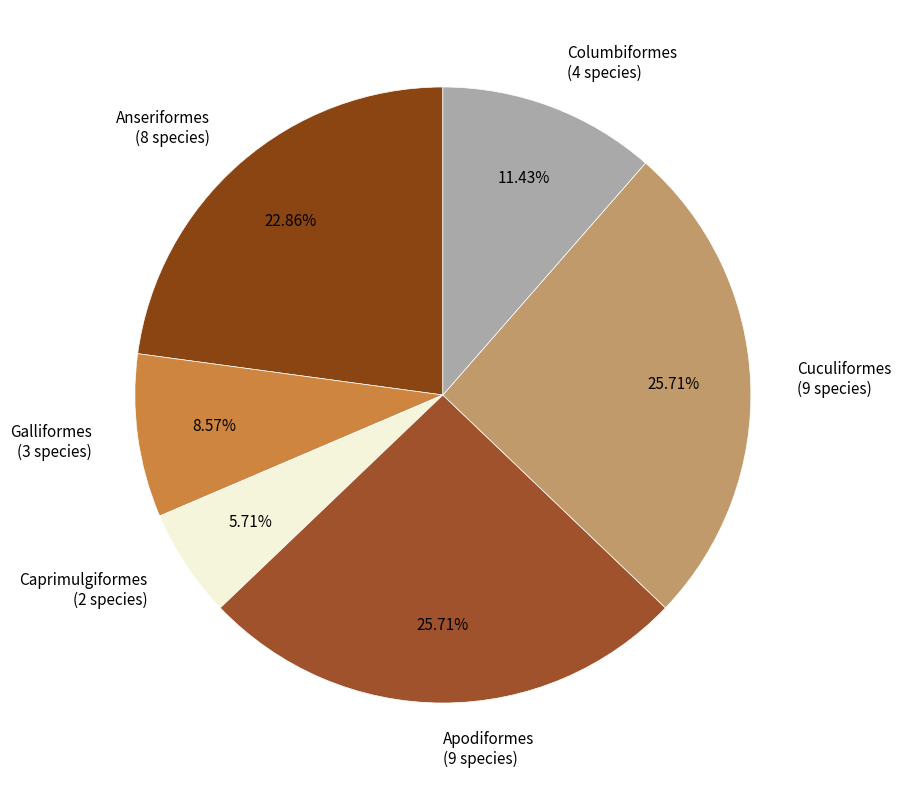

Between Galliformes and Apodiformes, which is larger?

Apodiformes